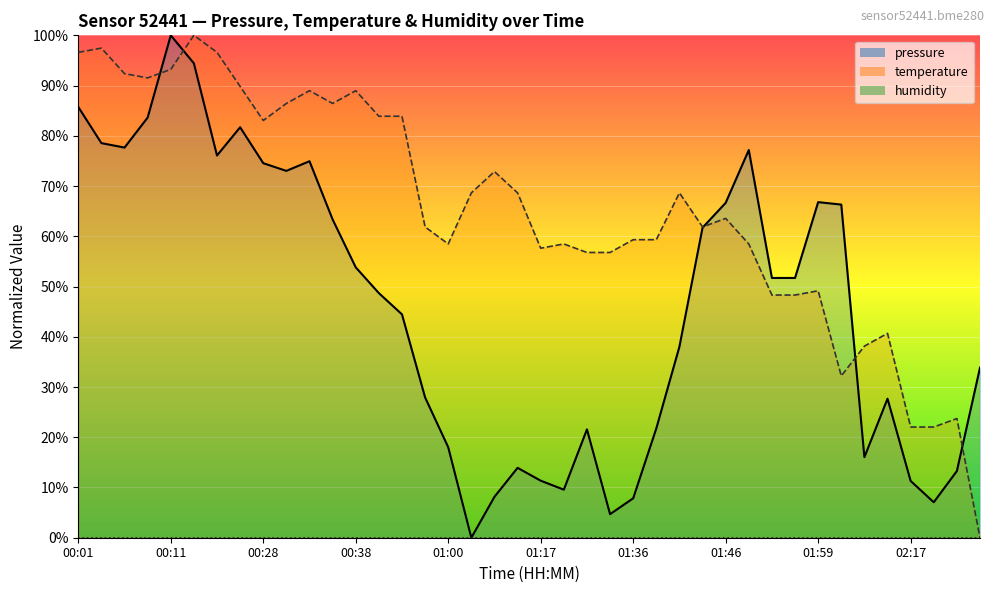

Which series changed the most between 00:28 and 00:49?

pressure